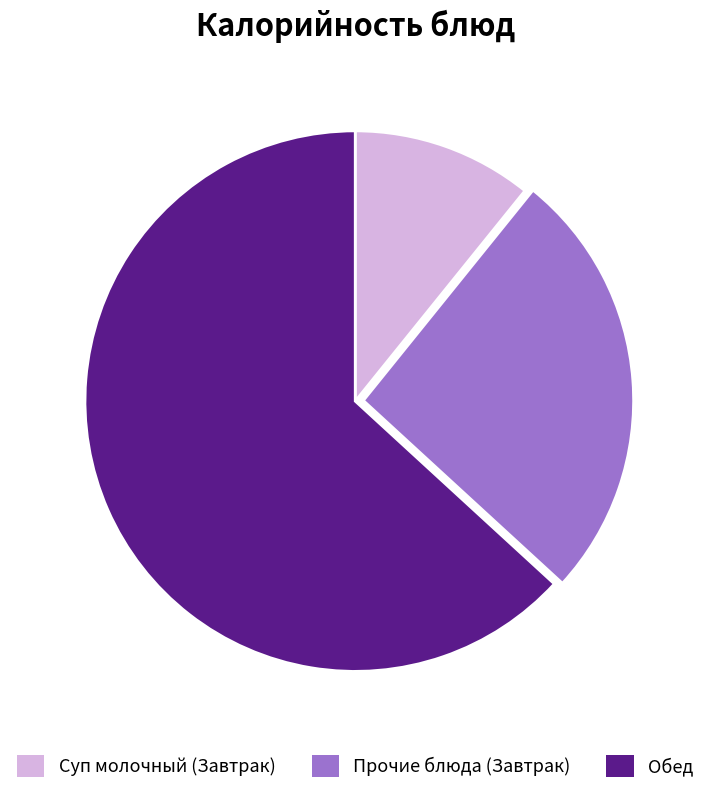

Does any single category account for the majority?

Yes